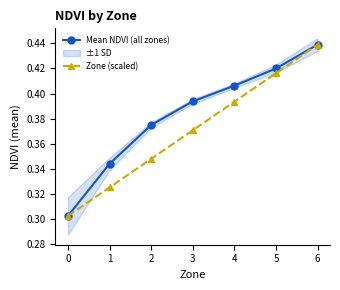

Count the number of categories in the chart.

7